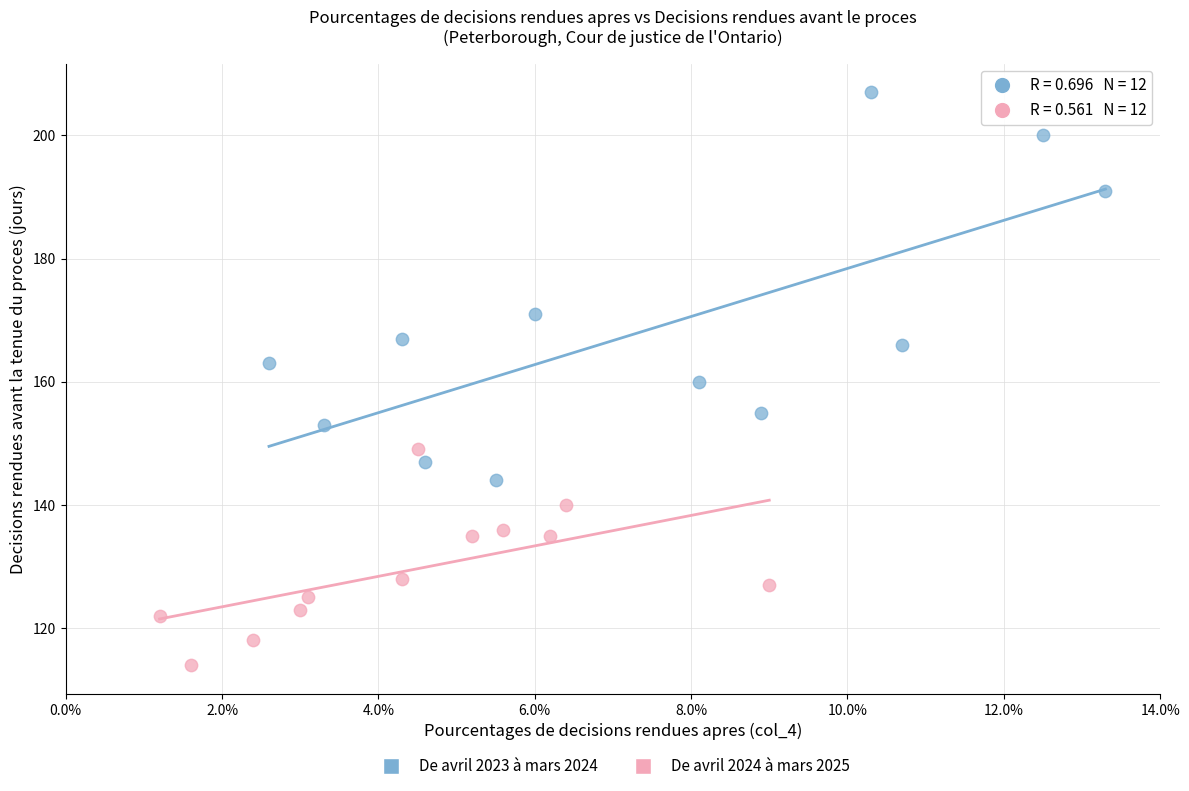

Which series has the largest Y range (max minus min)?

De avril 2023 à mars 2024